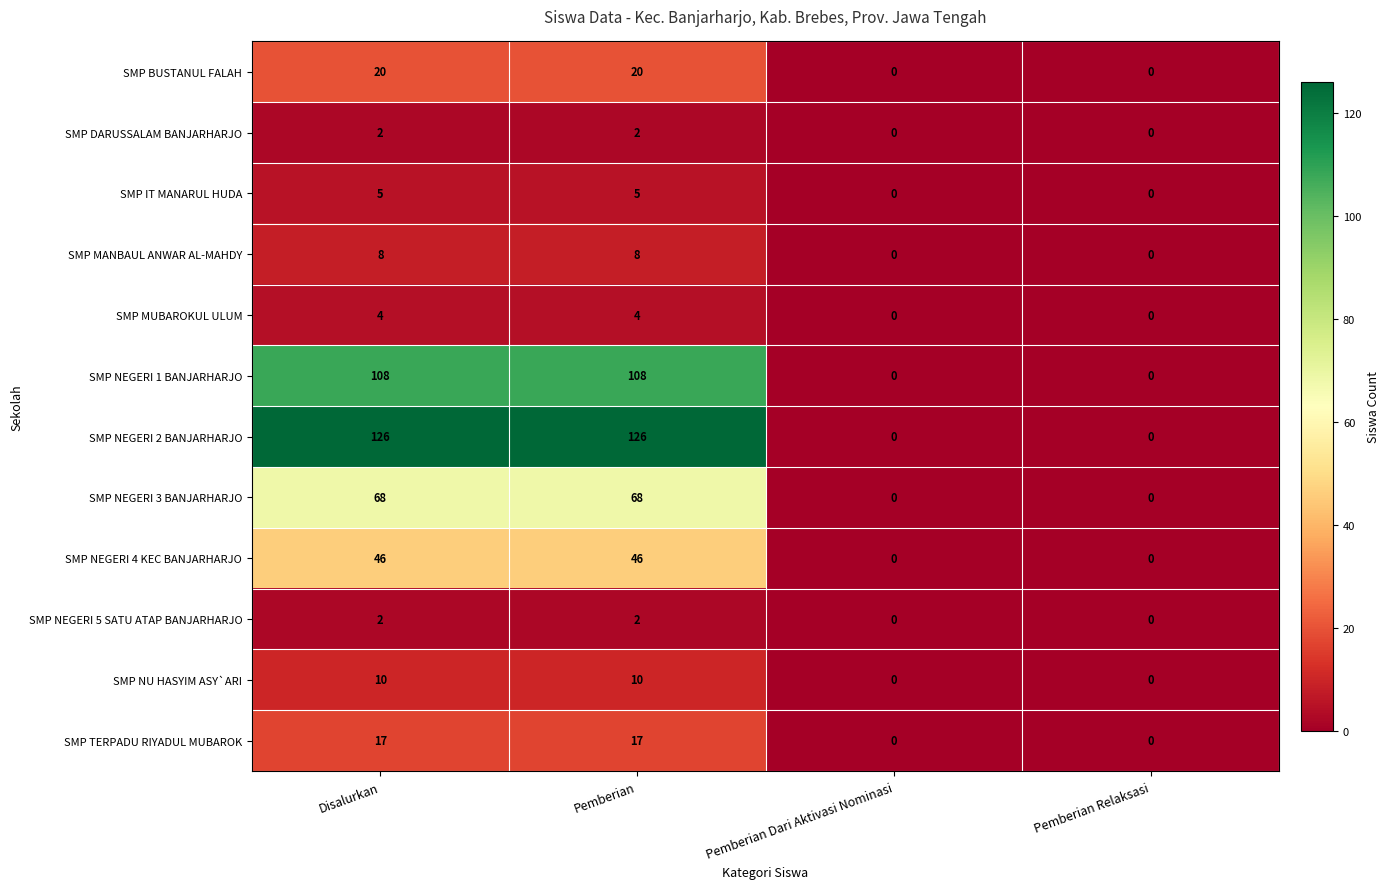

The SMP NEGERI 2 BANJARHARJO series shows 0 at Pemberian Dari Aktivasi Nominasi. True or false?

True